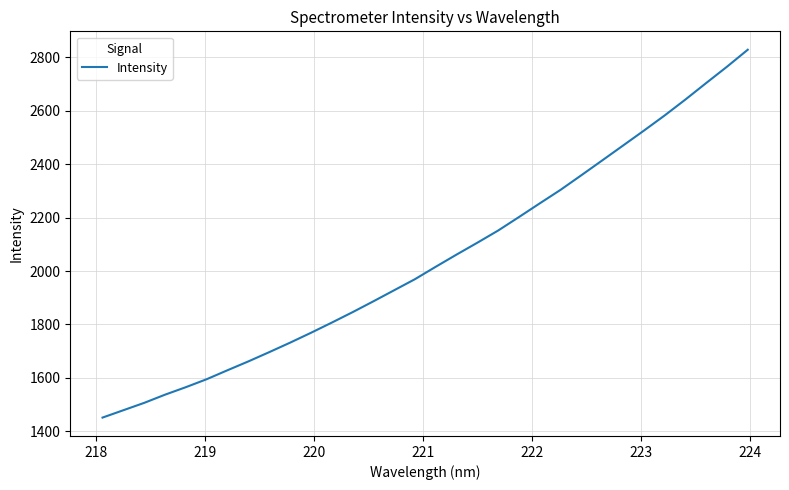

How many categories are shown in the chart?

32